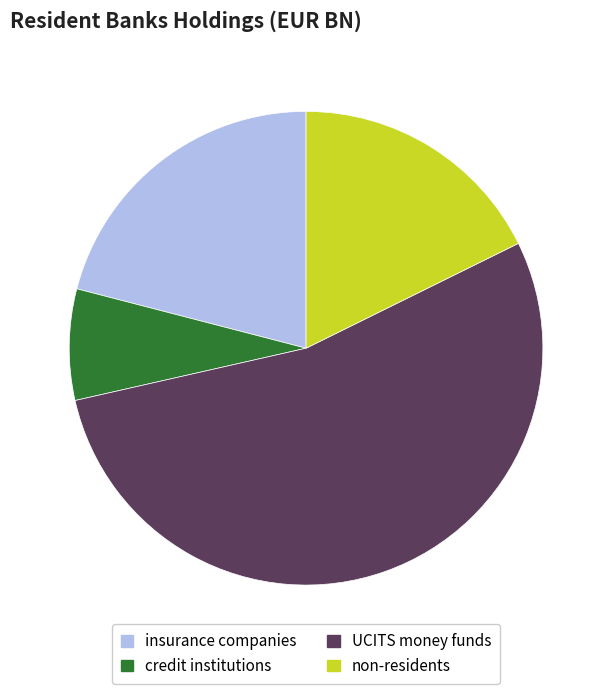

Is the sum of UCITS money funds and non-residents greater than half?

Yes